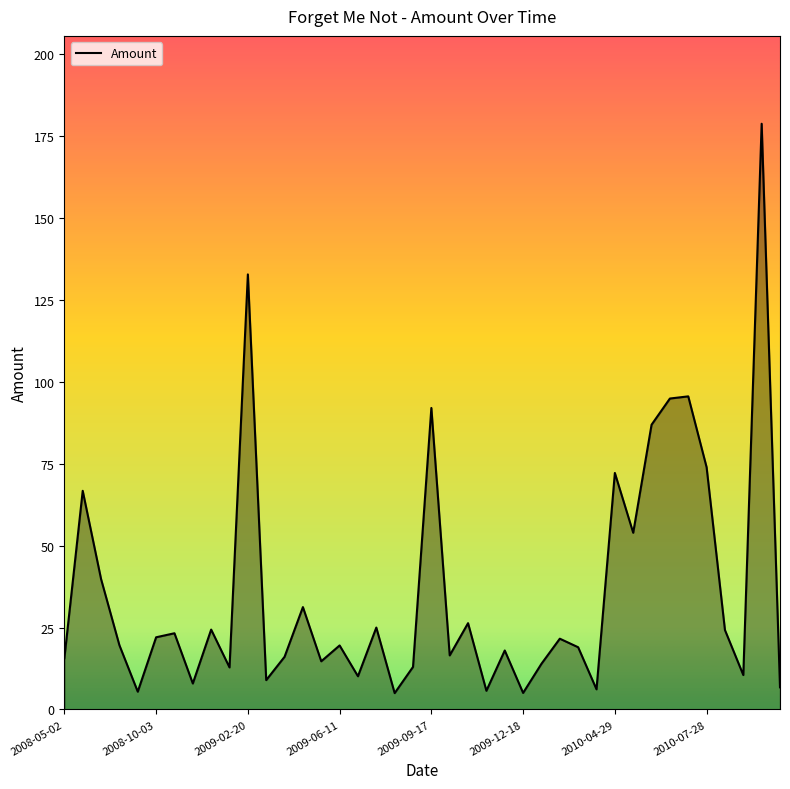

What is the greatest value displayed?

178.8